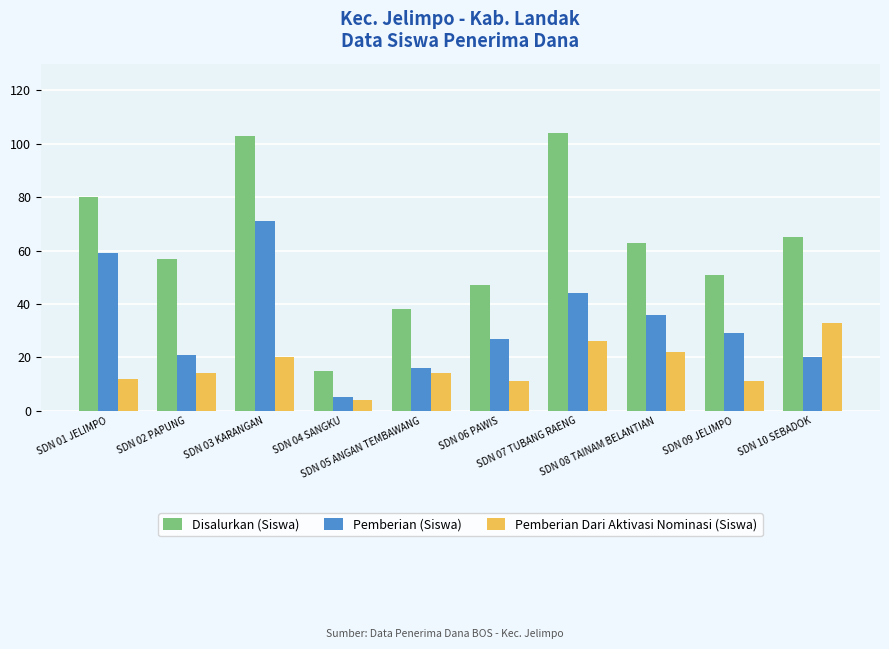

Between SDN 06 PAWIS and SDN 08 TAINAM BELANTIAN, which series saw the biggest shift?

Disalurkan (Siswa)